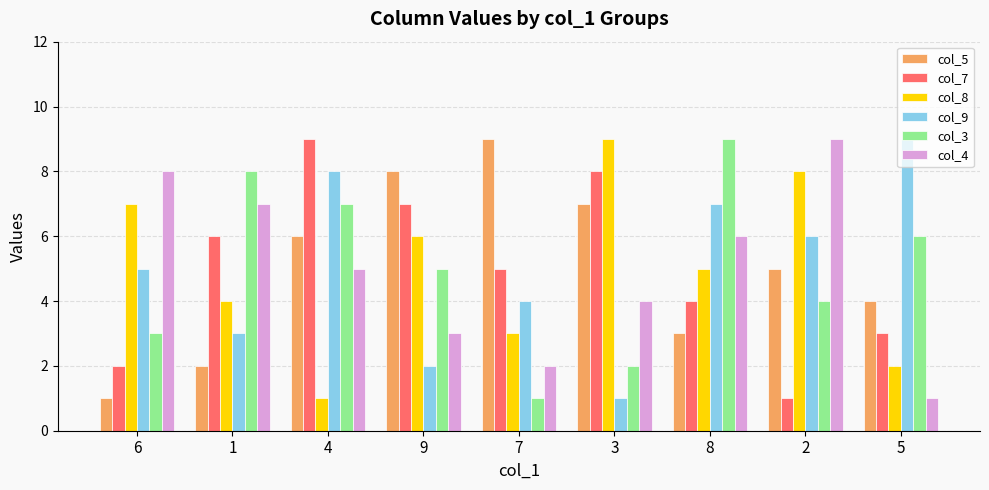

Does the chart contain any negative values?

No